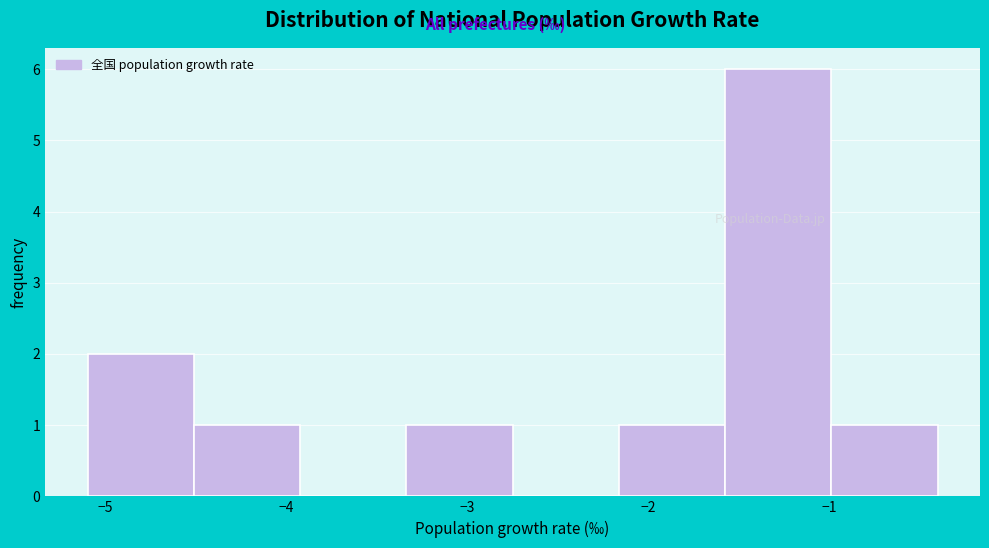

What is the height of the bar covering -4.5 to -3.9 on the x-axis? Neither the bar edges nor the heights are printed on the chart, so give them approximately, as read against the axes.

1